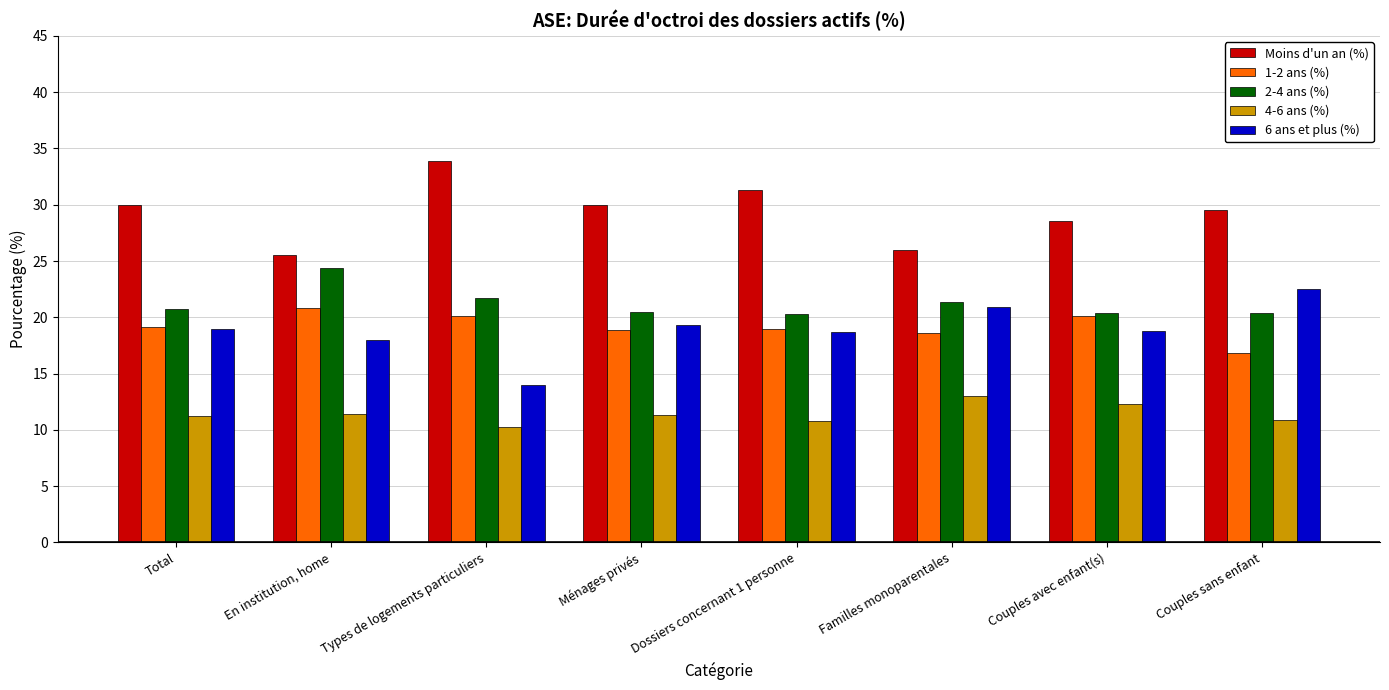

How many bars are there in each group?

5